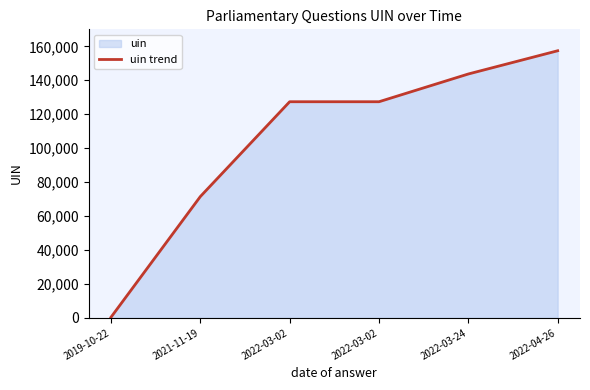

What is the difference between the maximum and second lowest values?

85903